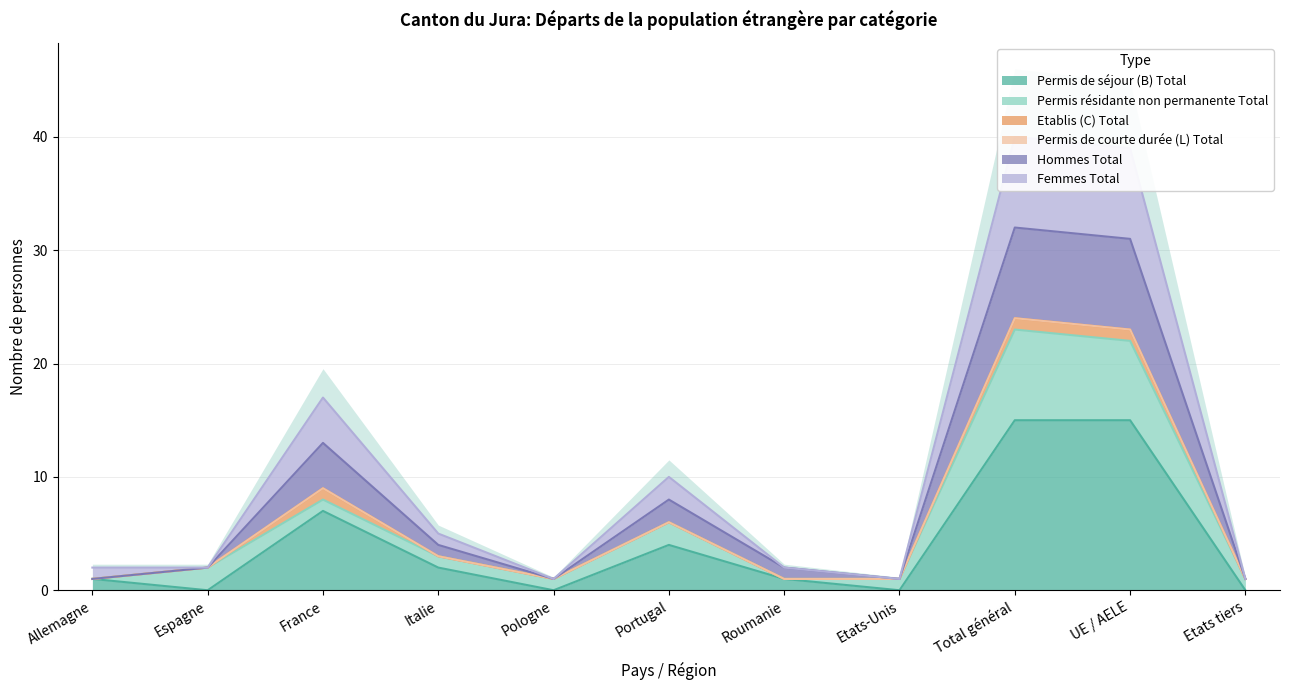

How many interior local peaks does the Femmes Total series have?

3